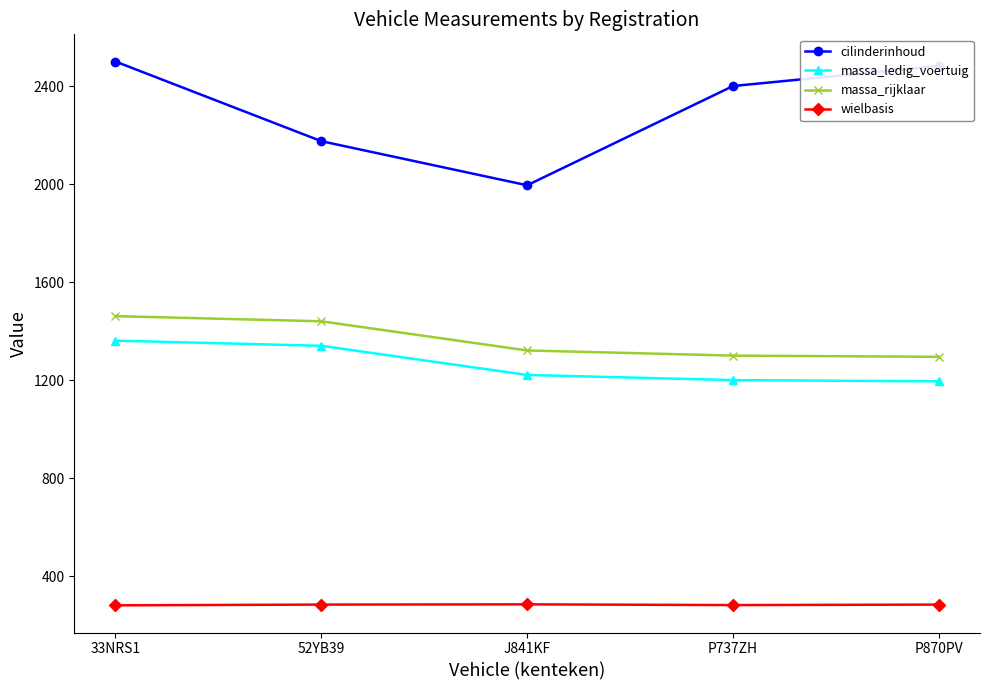

True or false: massa_rijklaar has more than 2 interior local peaks.

False